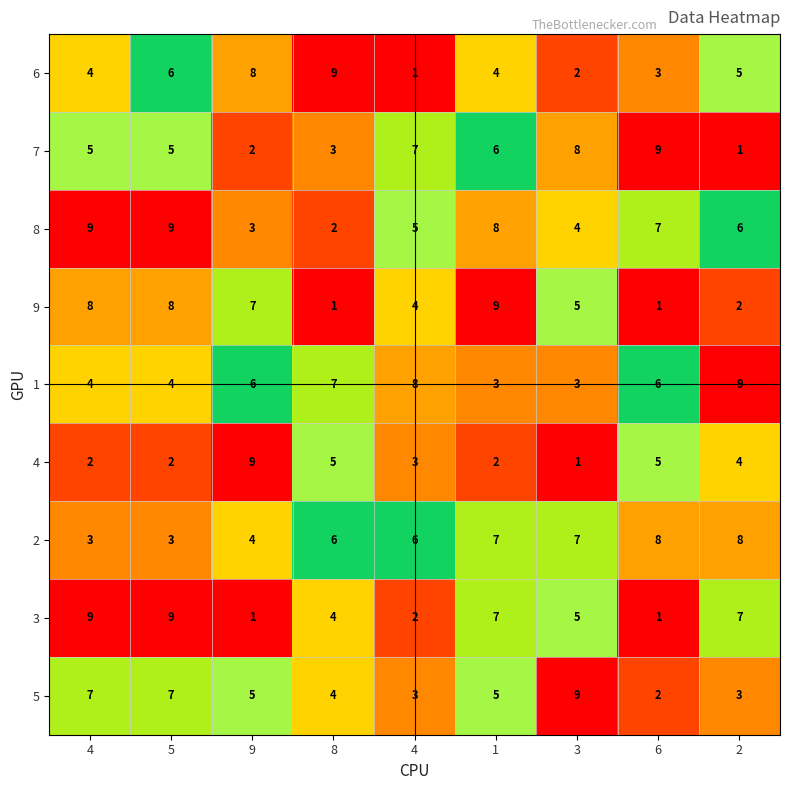

Count the number of data series in this chart.

9